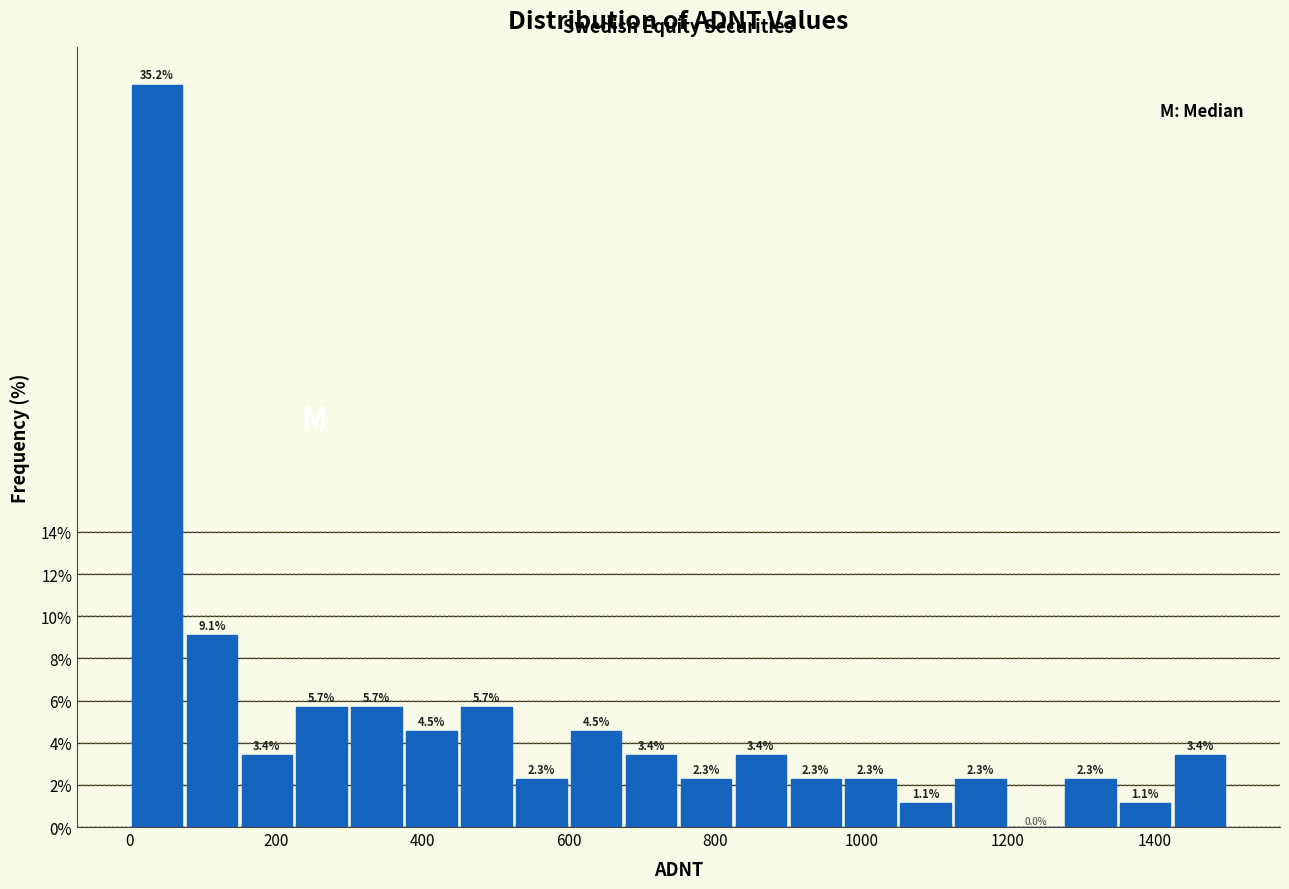

Read against the x-axis, roughly where is the centre of the tallest bar?

40